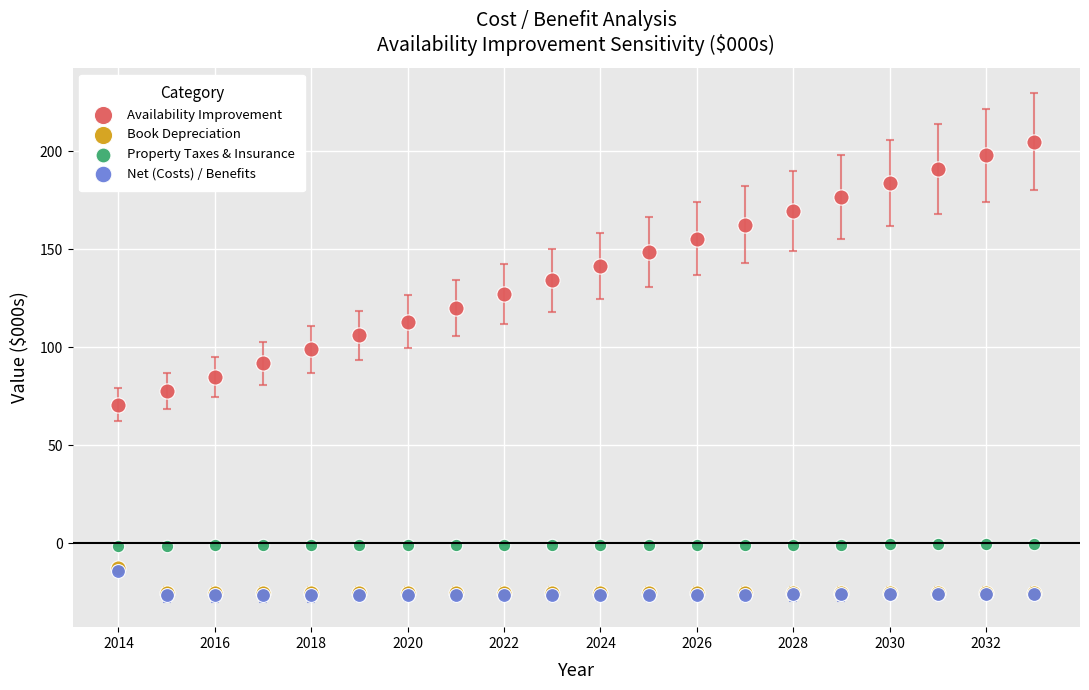

Which series has the widest spread of Y values?

Availability Improvement